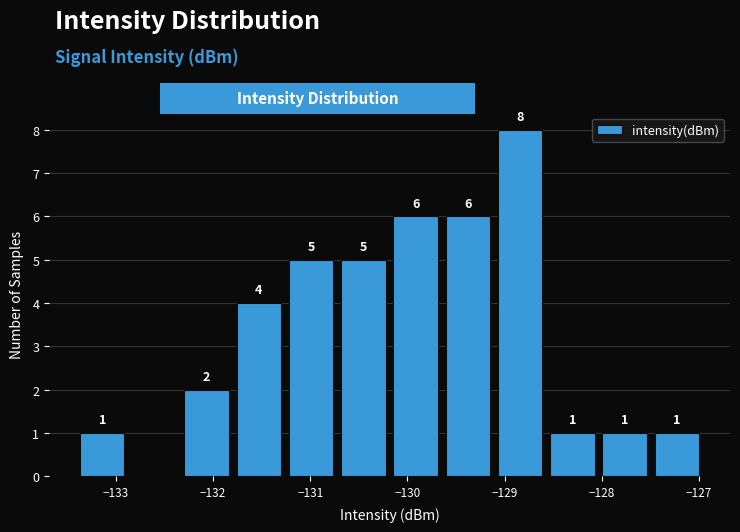

Over which range of the x-axis is the bar tallest?

-129.1 to -128.6